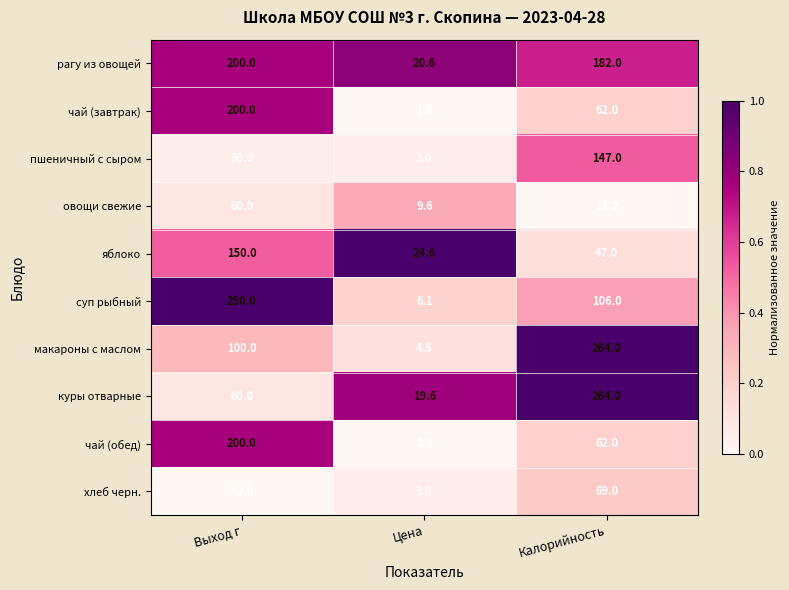

The пшеничный с сыром series shows 3.0 at Цена. True or false?

True